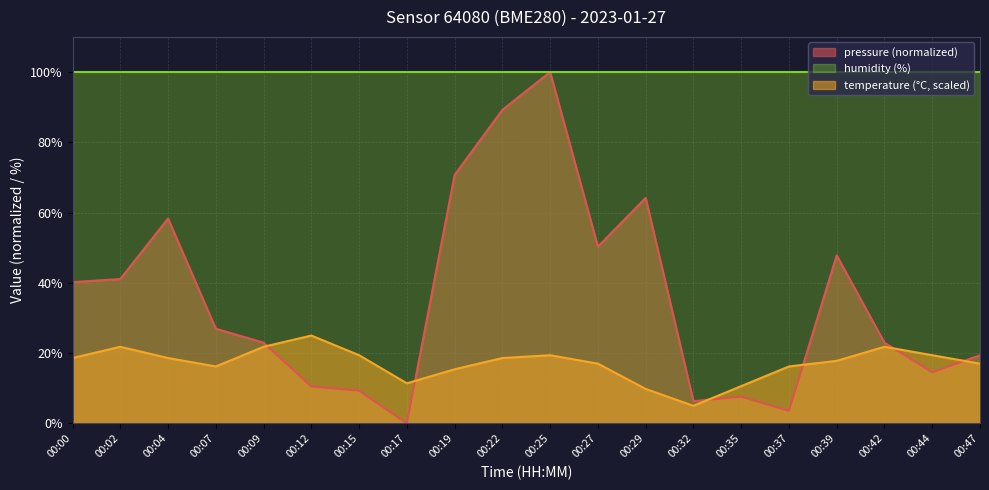

Rank the series at 00:09 from highest to lowest value.

humidity (%), pressure (normalized), temperature (°C, scaled)